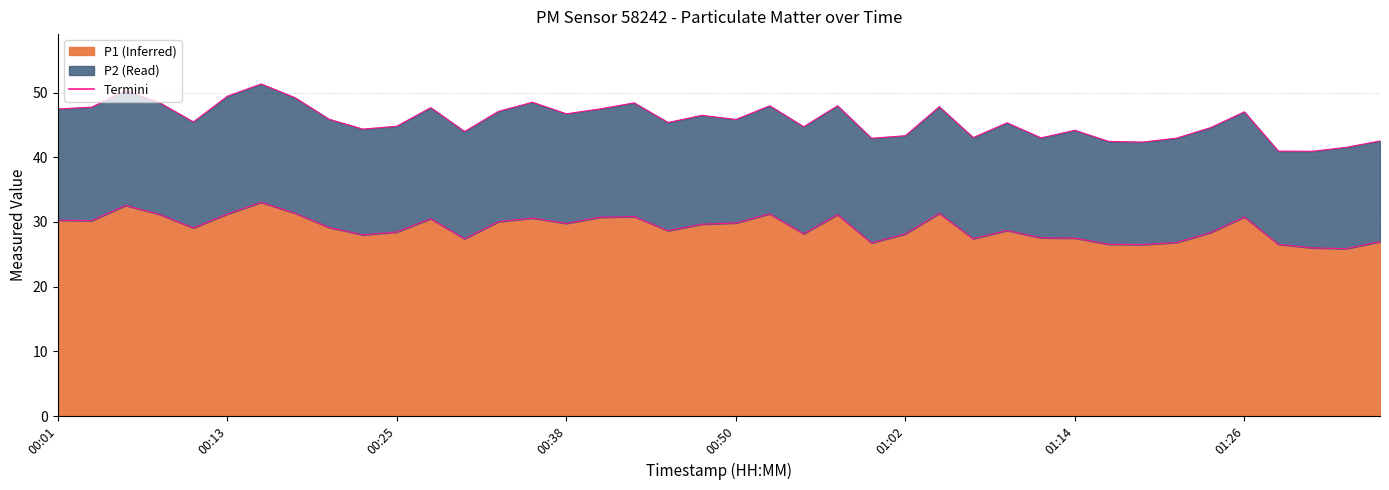

How many interior local peaks does the P1+P2 boundary series have?

12